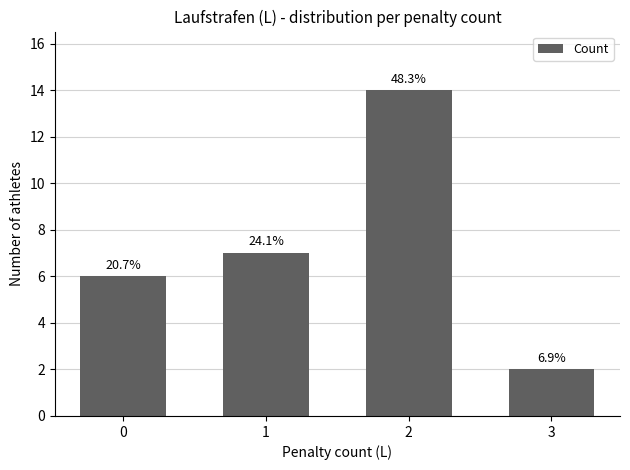

What is the sum of the values at 2 and 1?

21